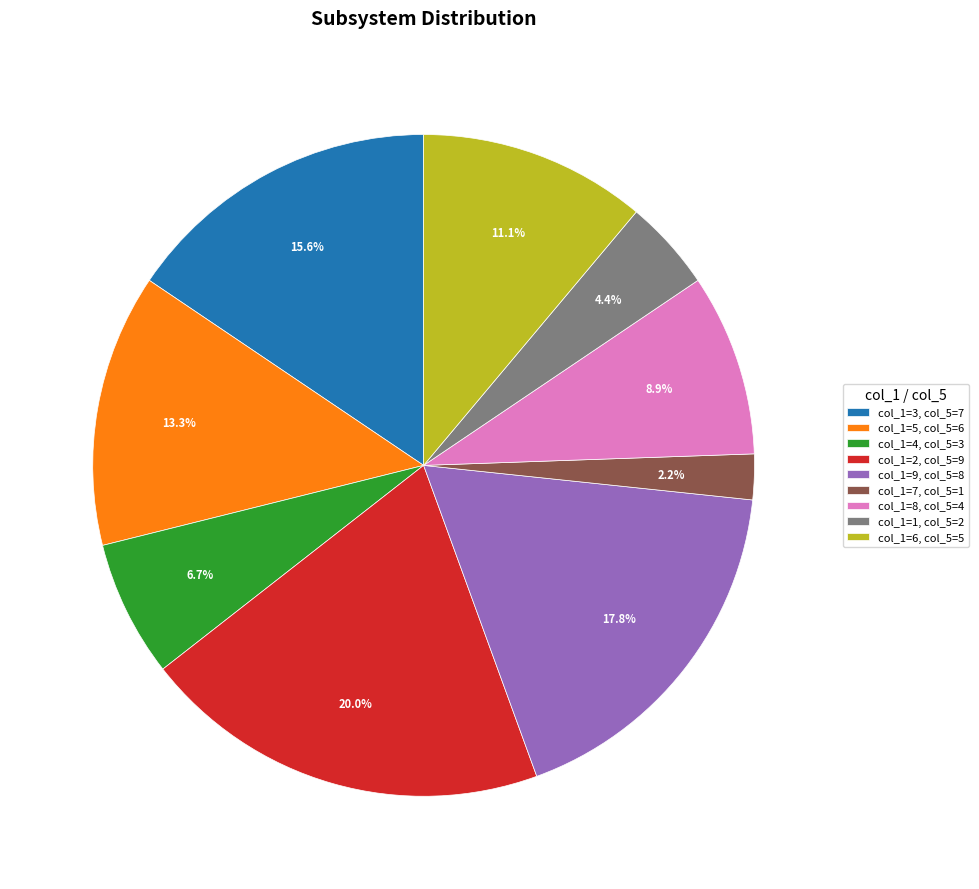

Does any single category account for the majority?

No